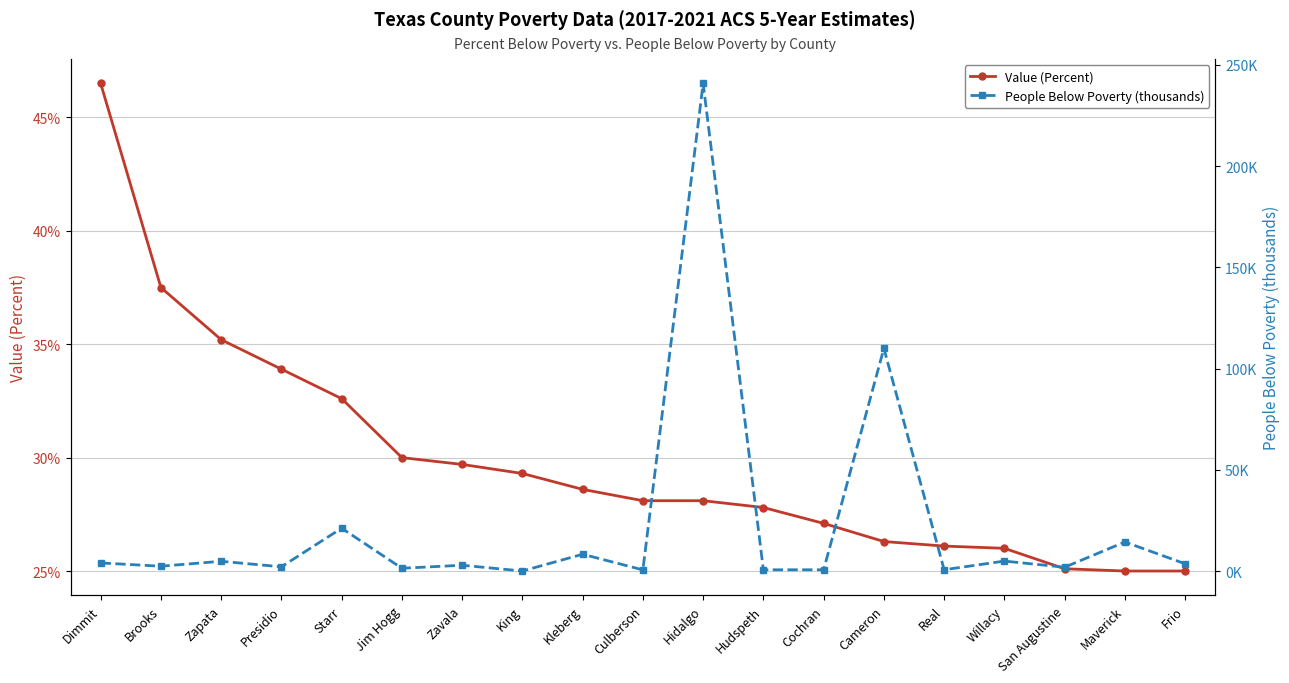

Is it true that Value (Percent) equals 45.0 at Kleberg?

False